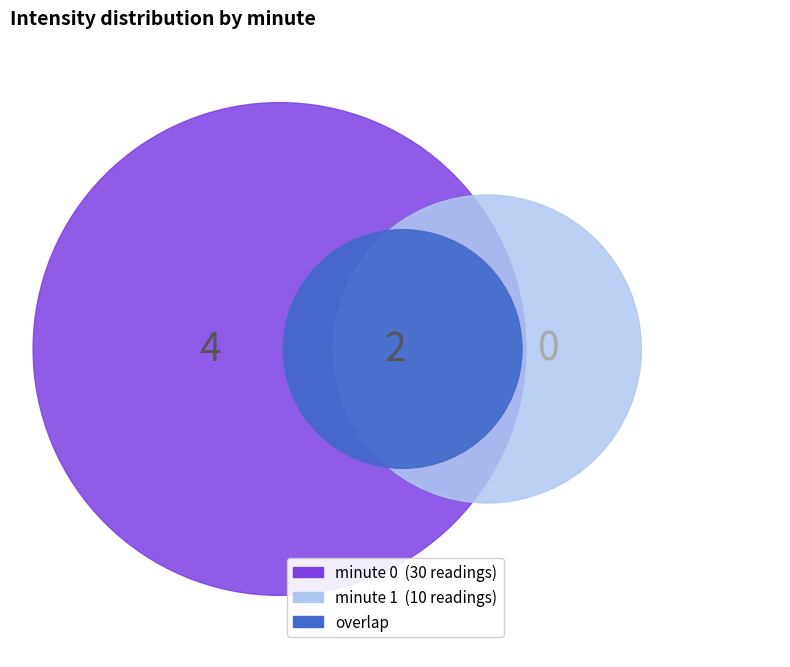

What is the smallest slice in the pie chart?

minute_1